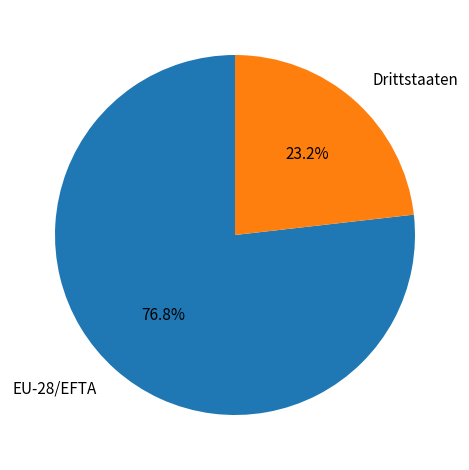

How much of the chart is everything except Drittstaaten?

76.8%